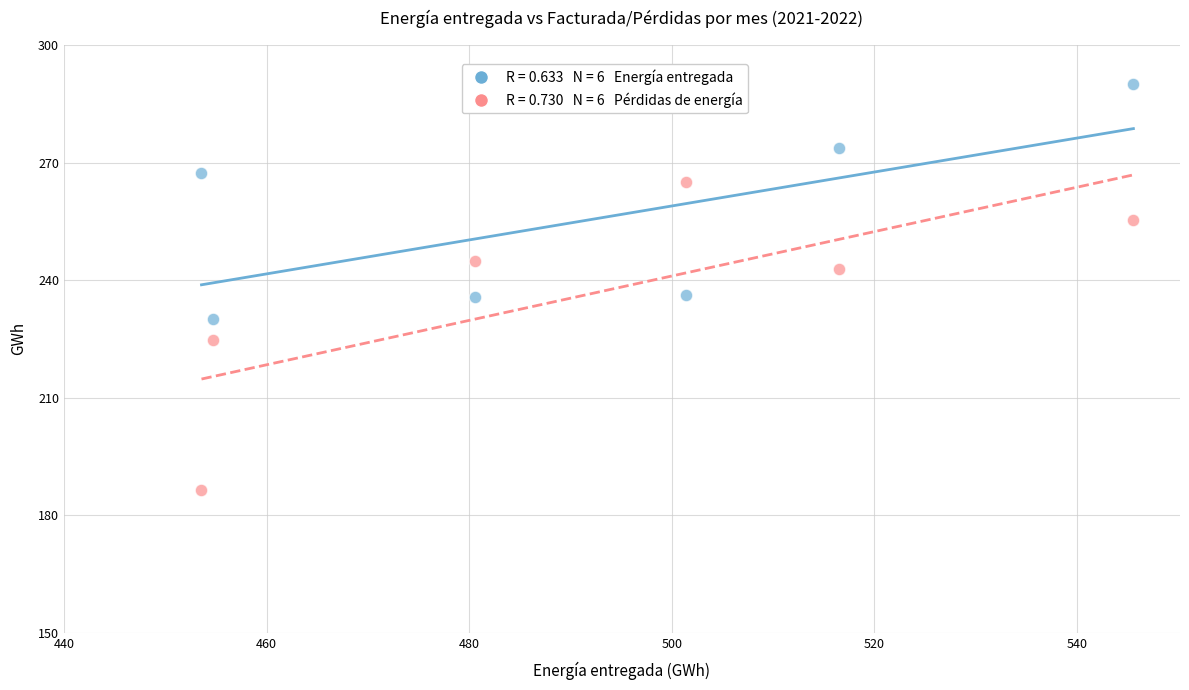

Across all data points, what is the range of X values (max minus min)?

92.0